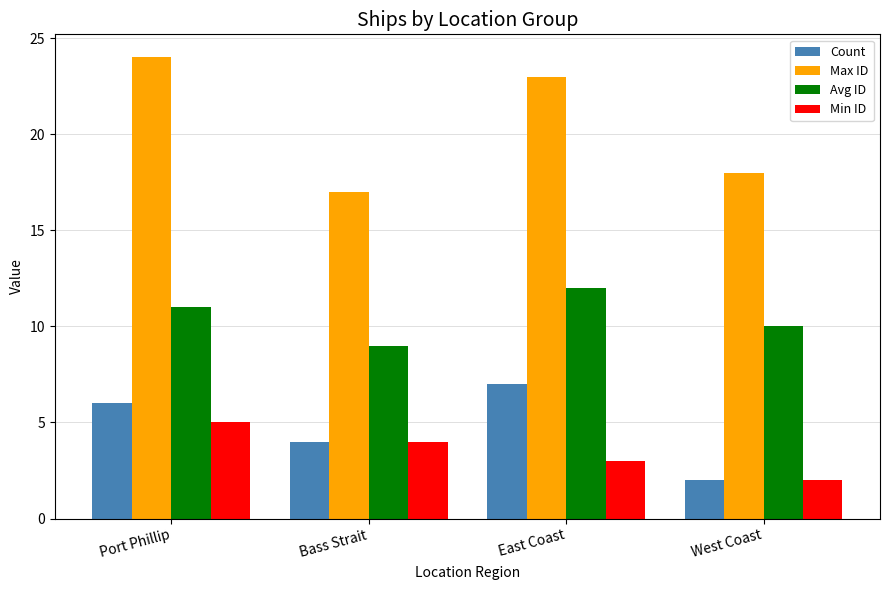

Where does the Min ID series first go above 4?

Port Phillip